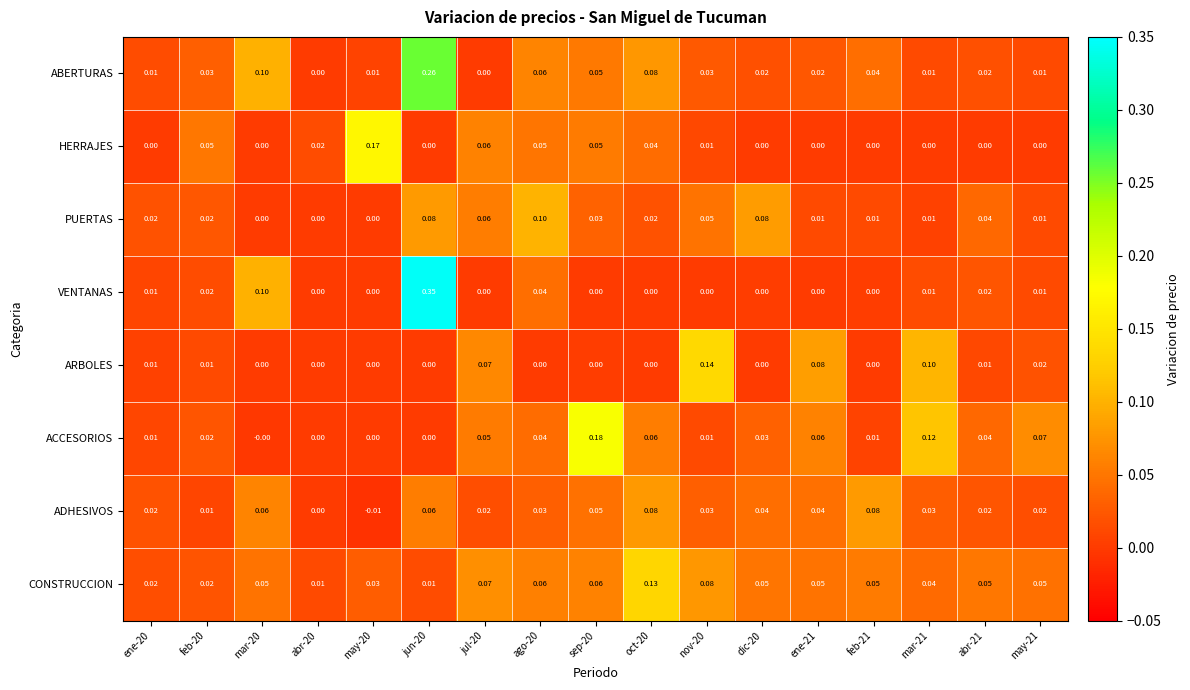

How many categories are shown in the chart?

17